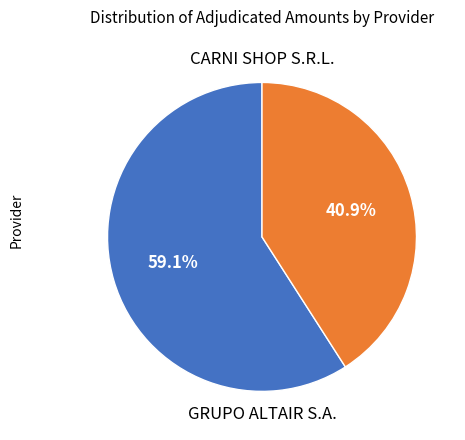

Is there a majority slice in this chart?

Yes